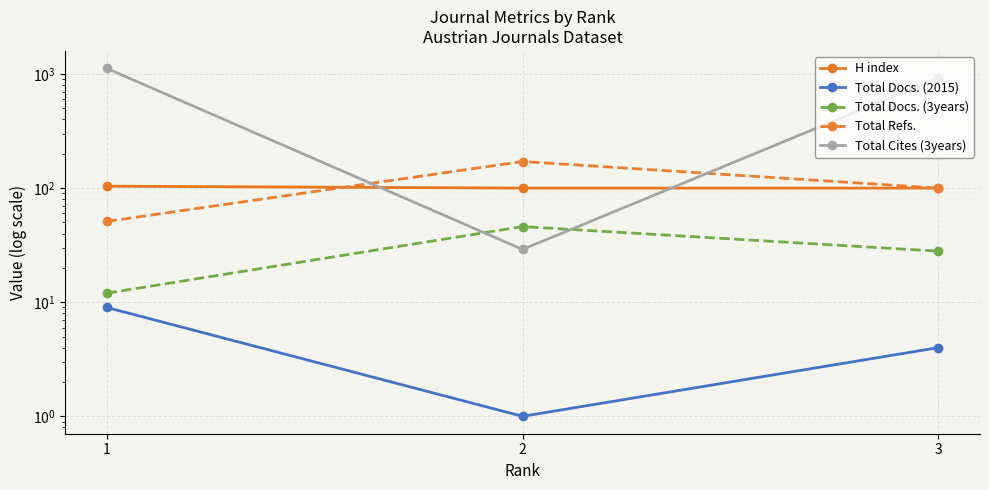

At which label does Total Cites (3years) reach its minimum?

2